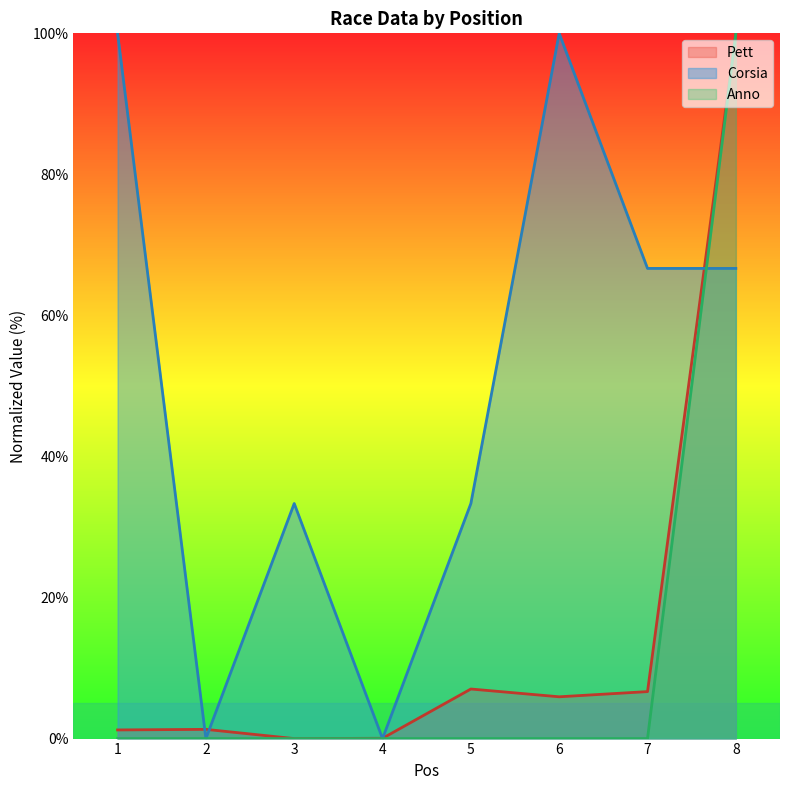

What is the difference between the maximum and minimum values in the Corsia series?

100.0